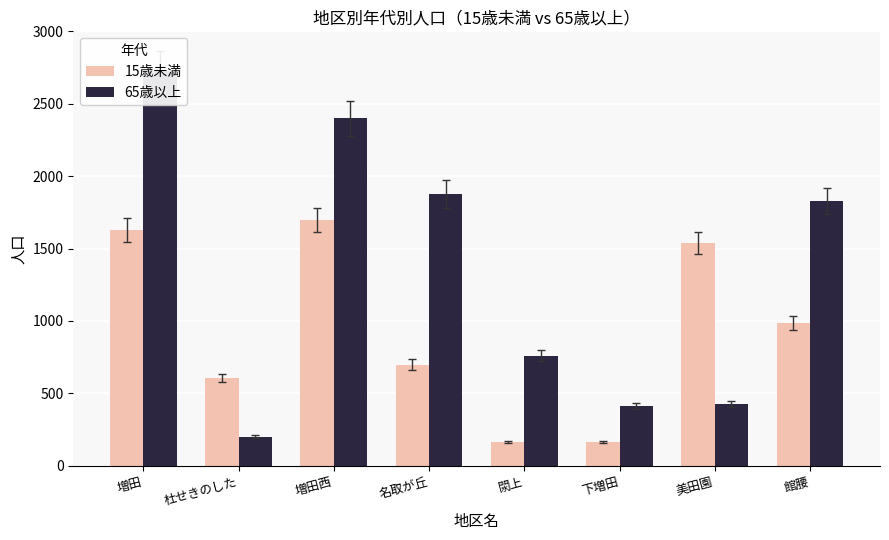

What is the lowest value of the 65歳以上 series?

199